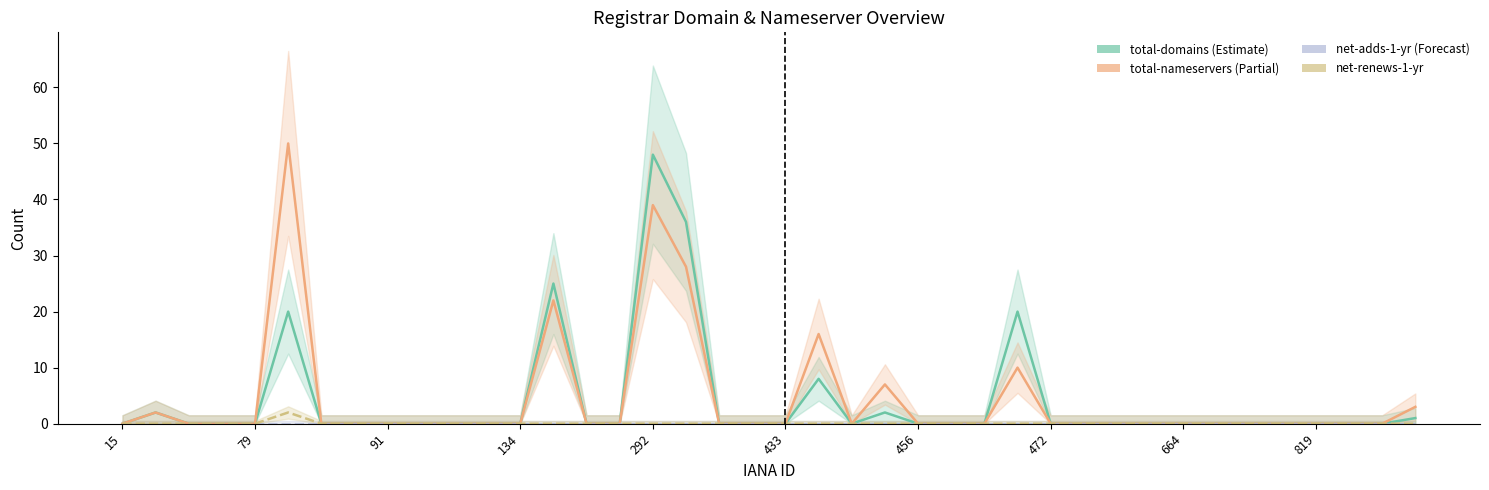

What is the difference between the second highest and minimum values in the total-domains series?

36